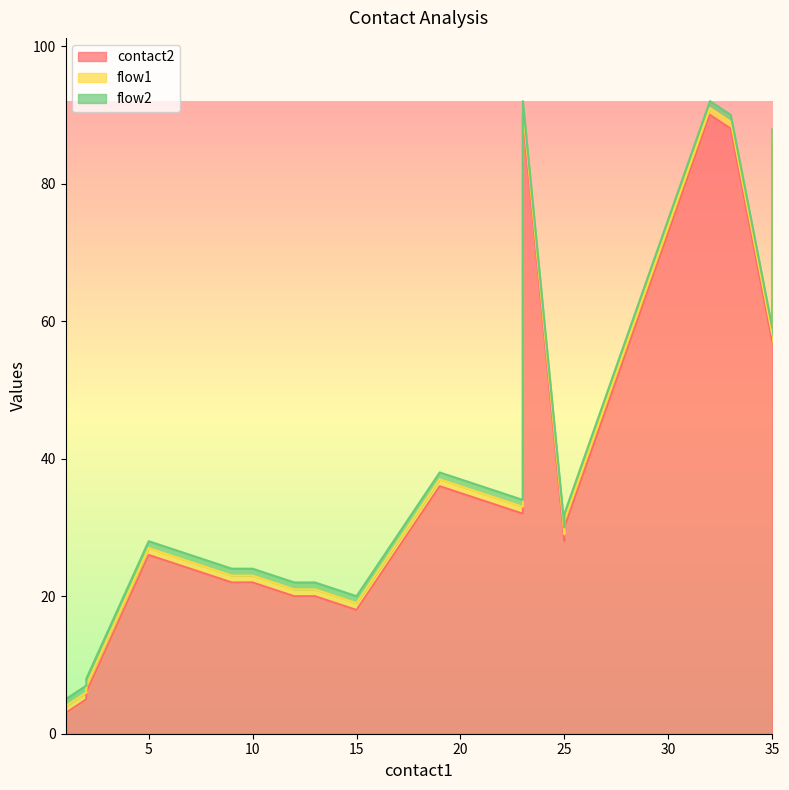

In contact2, how many points are higher than both neighbors (excluding endpoints)?

4